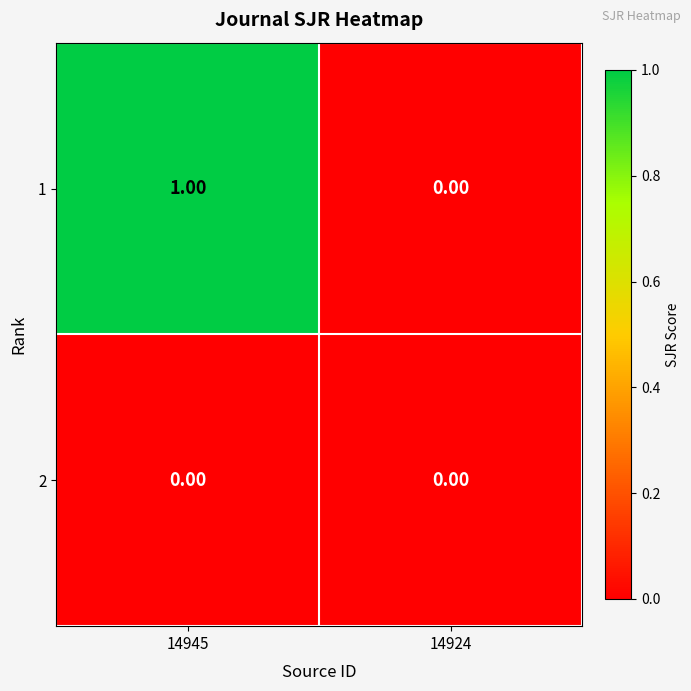

At 14945, list the series in order from smallest to largest.

2, 1